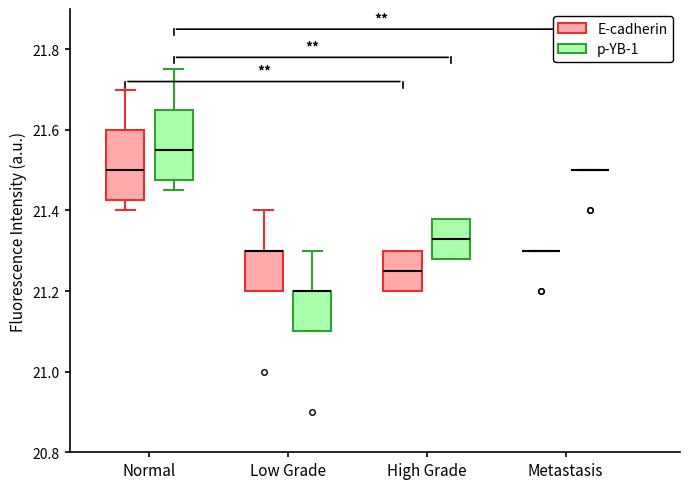

Reading left to right, read every box against the y-axis: the position of its median line, the range the box covers, and the ends of its whiskers. The values are not printed on the chart, so give them approximately, as read against the axis.

Normal (E-cadherin): median 21.50, box 21.42 to 21.60, whiskers 21.40 to 21.70
Normal (p-YB-1): median 21.56, box 21.48 to 21.66, whiskers 21.46 to 21.76
Low Grade (E-cadherin): median 21.30 (drawn on the box's upper edge), box 21.20 to 21.30, whiskers 21.20 to 21.40
Low Grade (p-YB-1): median 21.20 (drawn on the box's upper edge), box 21.10 to 21.20, whiskers 21.10 to 21.30
High Grade (E-cadherin): median 21.26, box 21.20 to 21.30, whiskers 21.20 to 21.30
High Grade (p-YB-1): median 21.34, box 21.28 to 21.38, whiskers 21.28 to 21.38
Metastasis (E-cadherin): box collapsed to a line at 21.30, whiskers 21.30 to 21.30
Metastasis (p-YB-1): box collapsed to a line at 21.50, whiskers 21.50 to 21.50